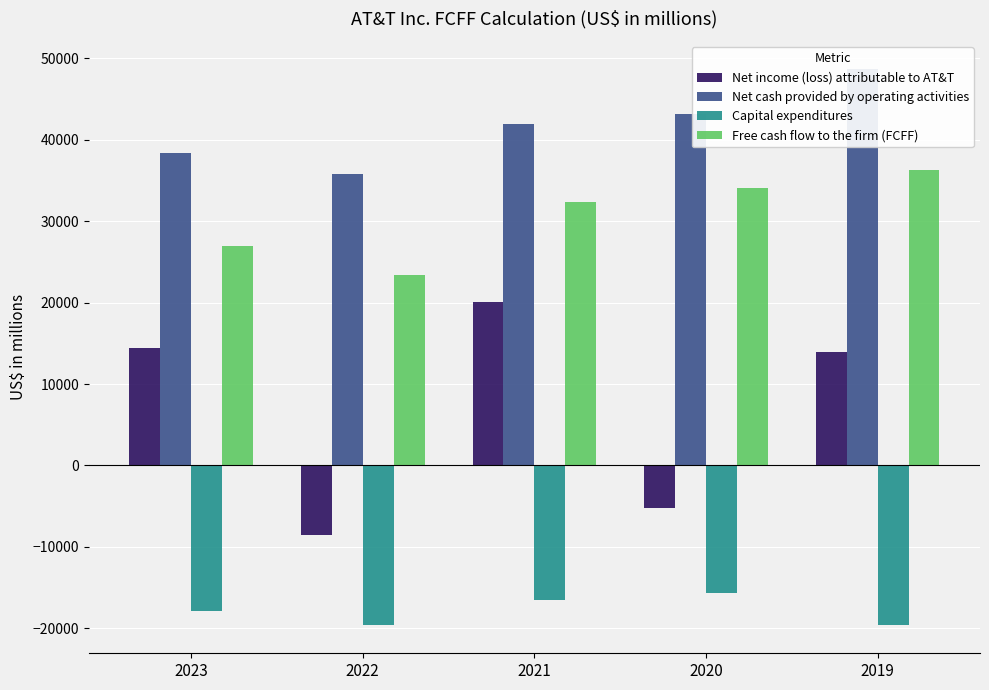

Is the value of Net income (loss) attributable to AT&T at 2021 greater than the value of Net cash provided by operating activities at 2022?

No